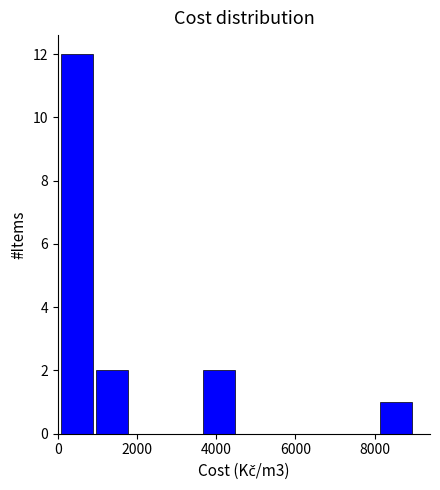

Reading left to right, transcribe this chart: for each bar, give the range it covers on the x-axis and its height. Neither the bar edges nor the heights are printed on the chart, so give them approximately, as read against the axes.

0 to 1000: 12
1000 to 1800: 2
1800 to 2800: 0
2800 to 3600: 0
3600 to 4600: 2
4600 to 5400: 0
5400 to 6400: 0
6400 to 7200: 0
7200 to 8200: 0
8200 to 9000: 1